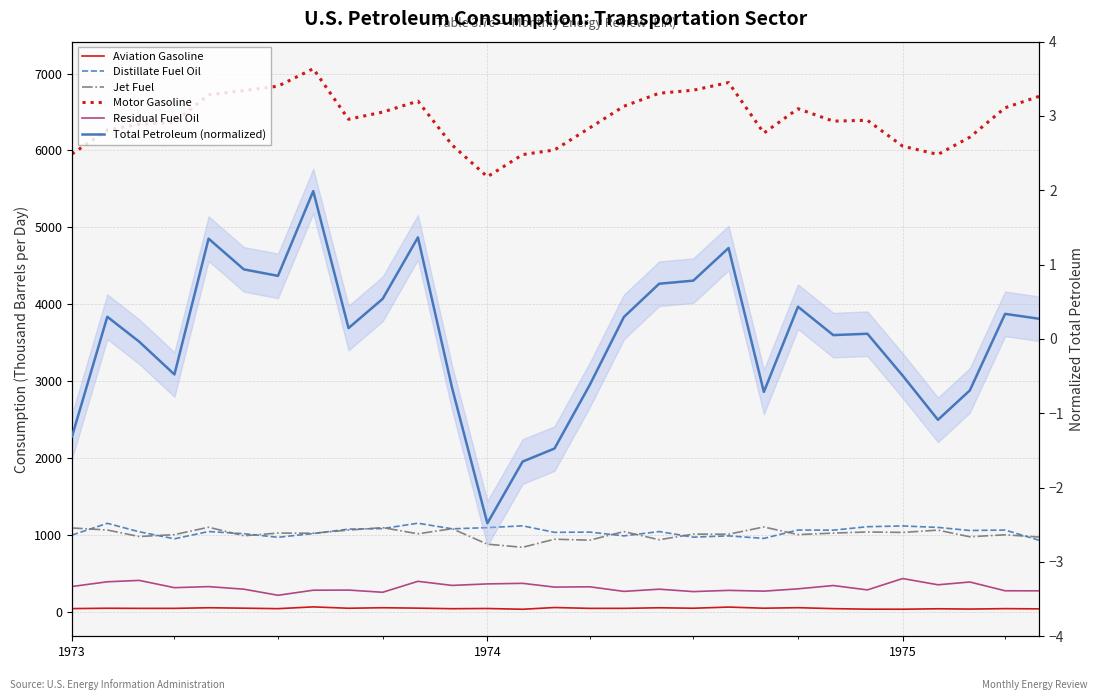

How many distinct data groups are displayed?

6